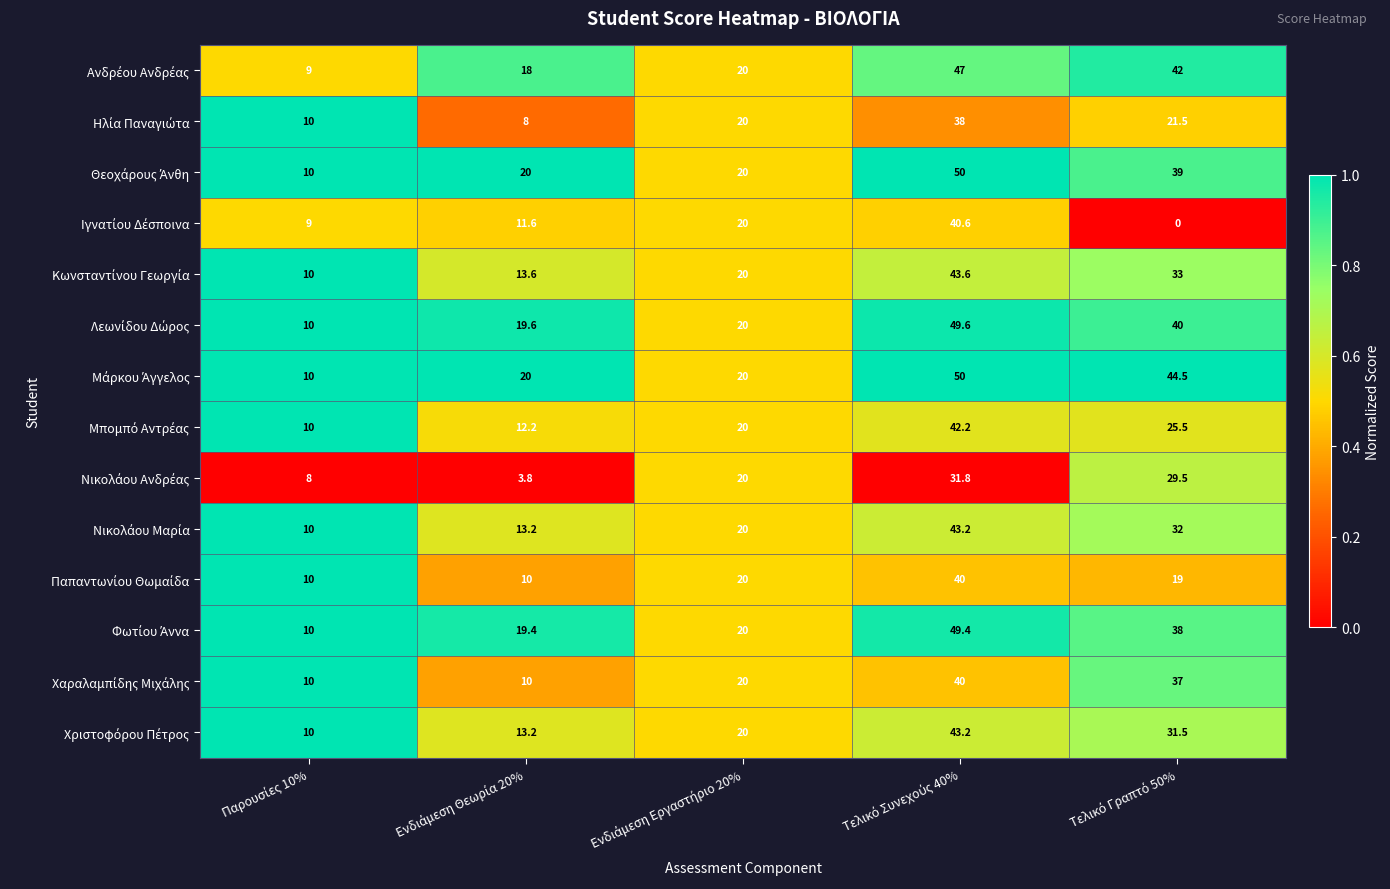

What is the greatest value displayed?

50.0